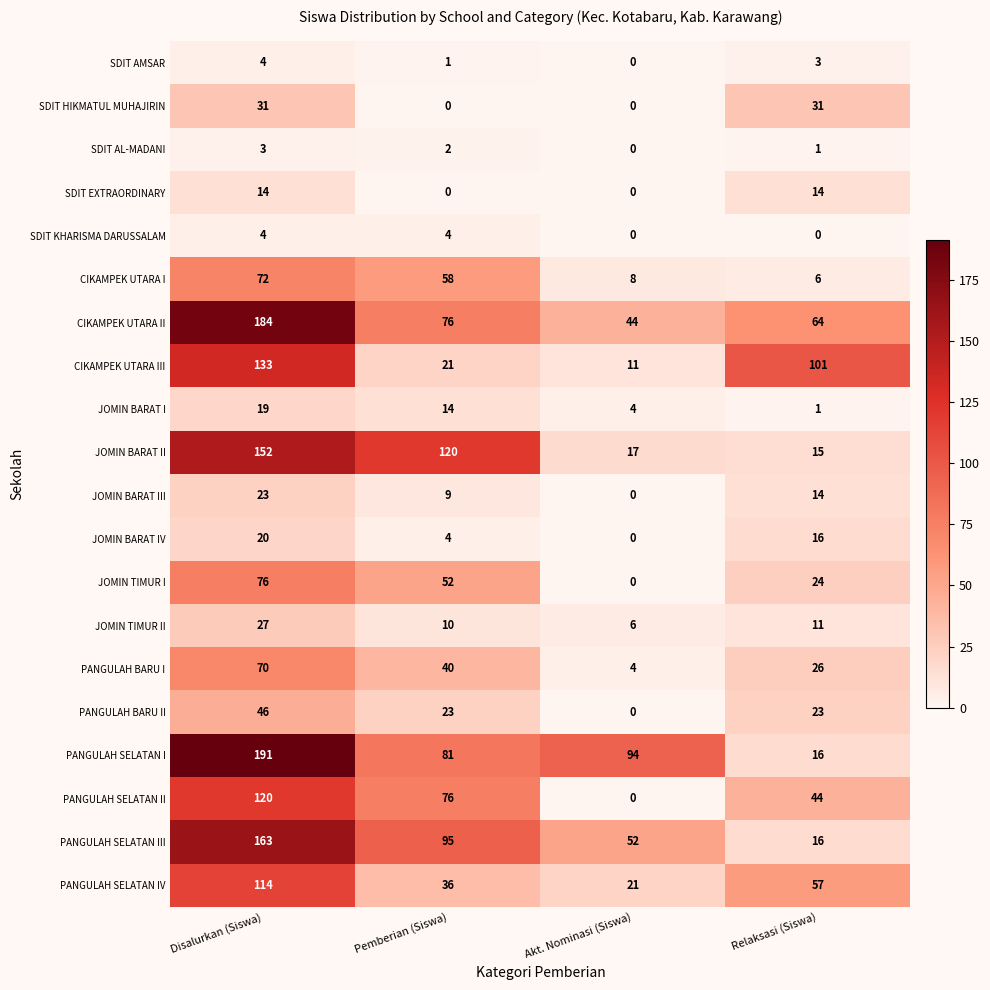

What is the sum of all JOMIN TIMUR I values?

152